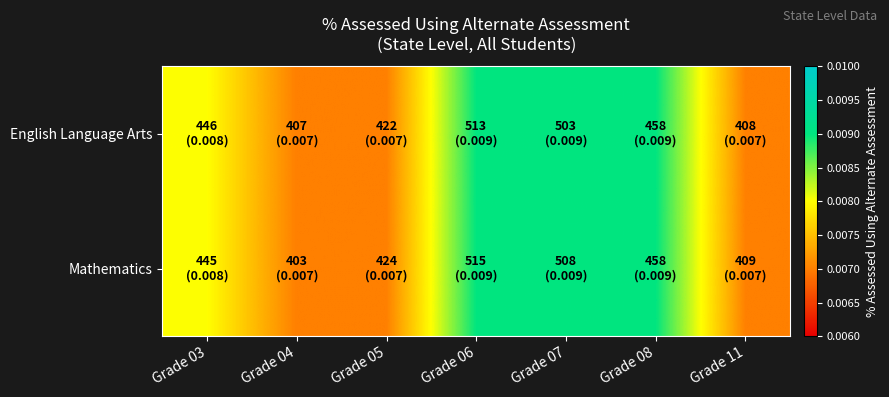

Reading left to right, what are all the values shown in this chart?

English Language Arts: Grade 03=0.0	Grade 04=0.0	Grade 05=0.0	Grade 06=0.0	Grade 07=0.0	Grade 08=0.0	Grade 11=0.0
Mathematics: Grade 03=0.0	Grade 04=0.0	Grade 05=0.0	Grade 06=0.0	Grade 07=0.0	Grade 08=0.0	Grade 11=0.0